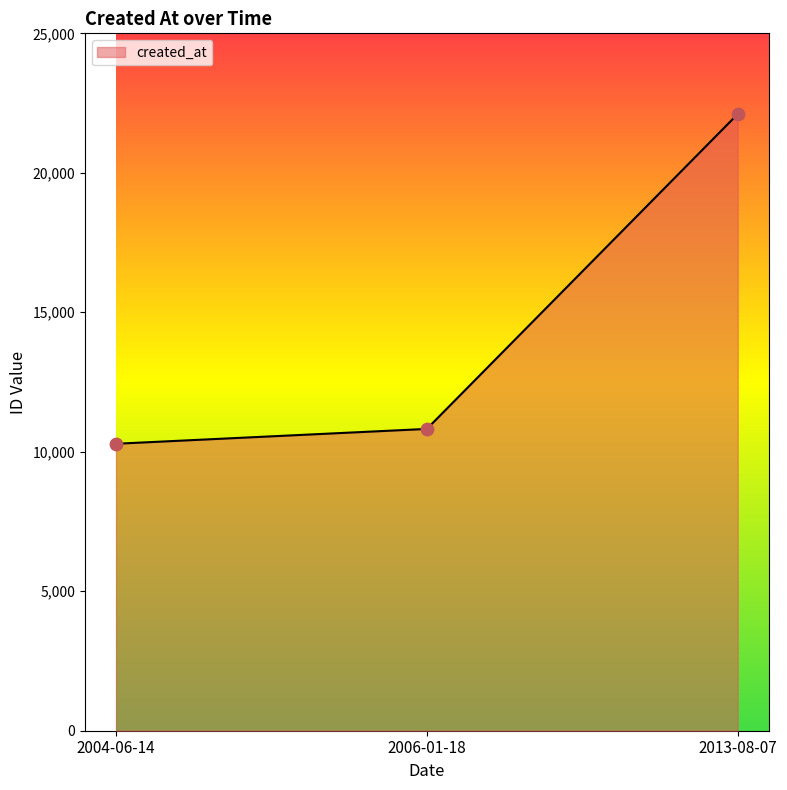

What is the change in value from 2004-06-14 to 2006-01-18?

+532